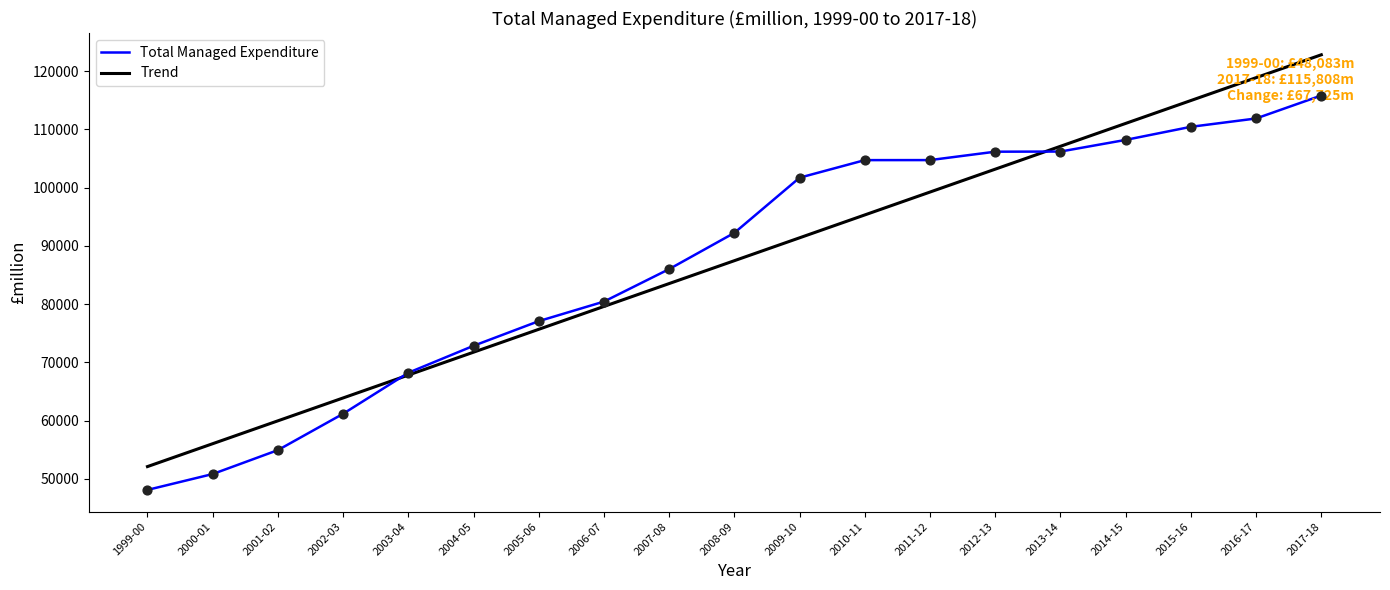

At how many categories does at least one series exceed 63284?

16